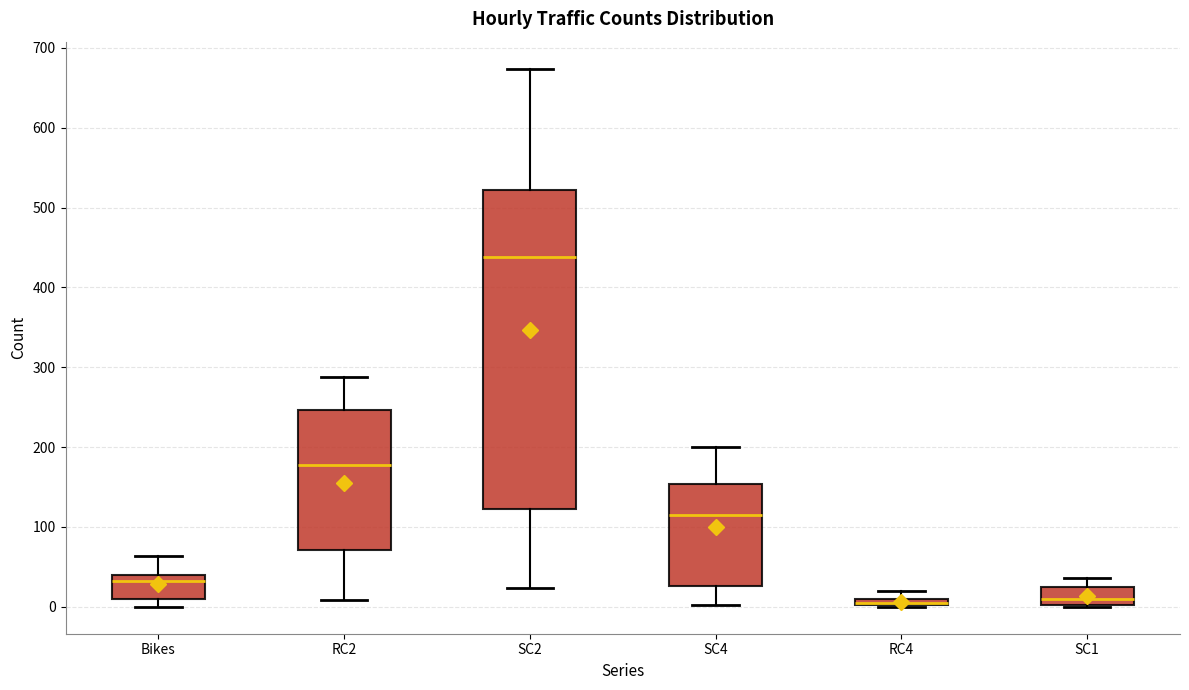

Comparing the boxes themselves (not the whiskers), which one is the tallest?

SC2